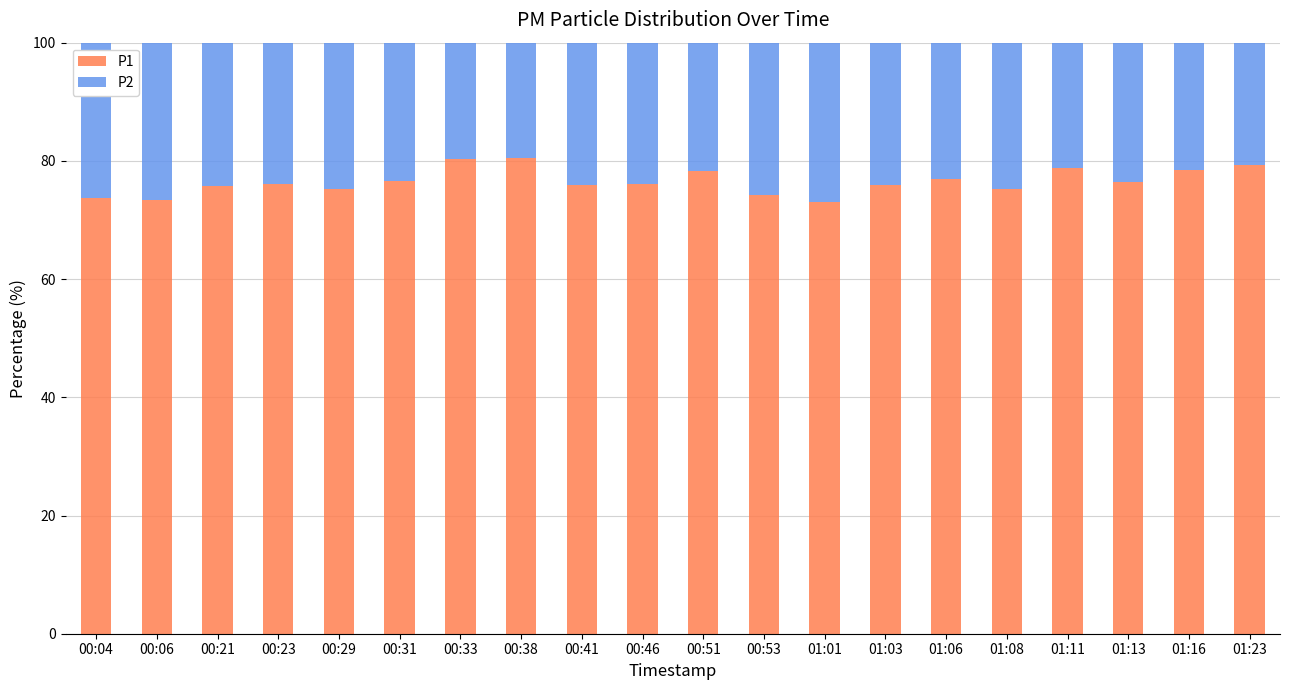

What is the maximum value for P1?

80.5